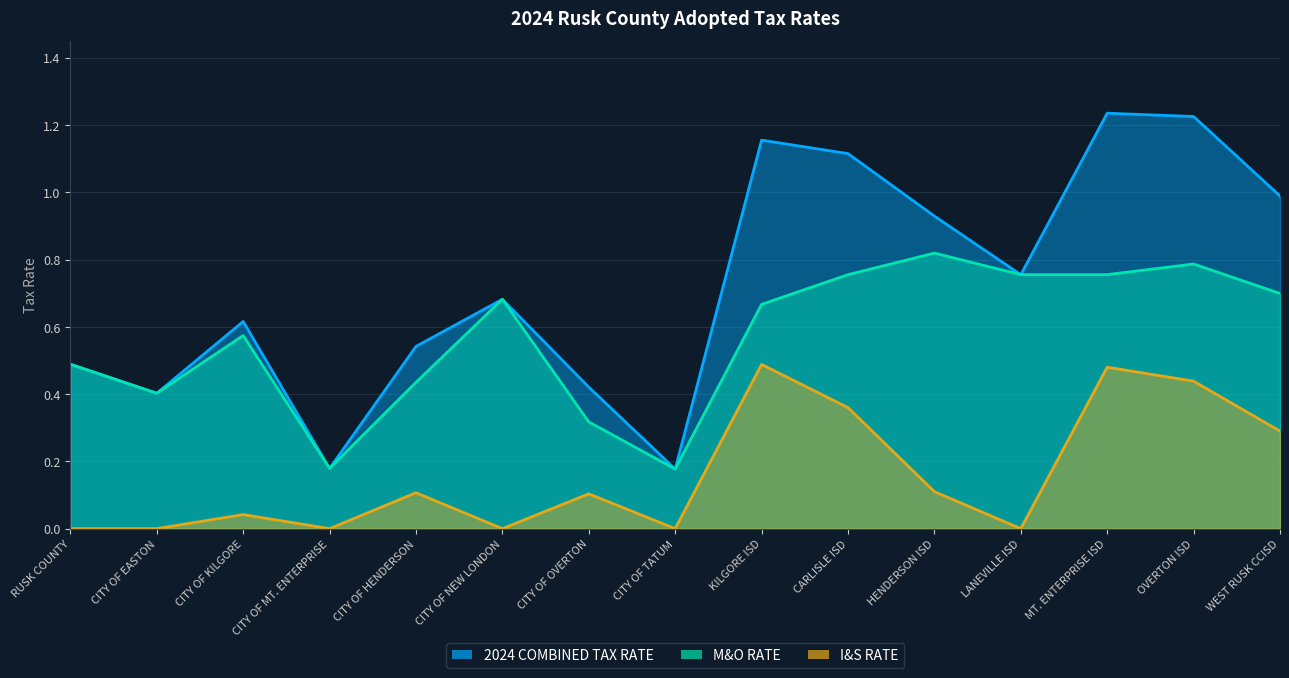

What are all the series names shown in the legend?

2024 COMBINED TAX RATE, M&O RATE, I&S RATE